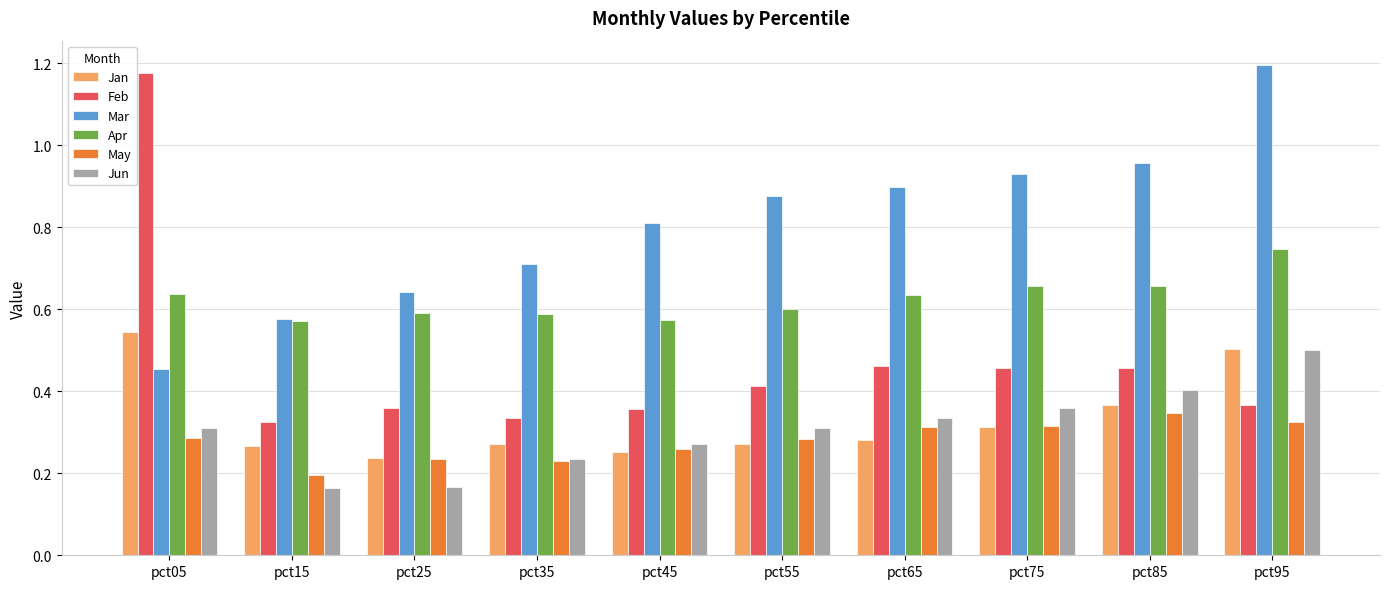

How many distinct data groups are displayed?

6